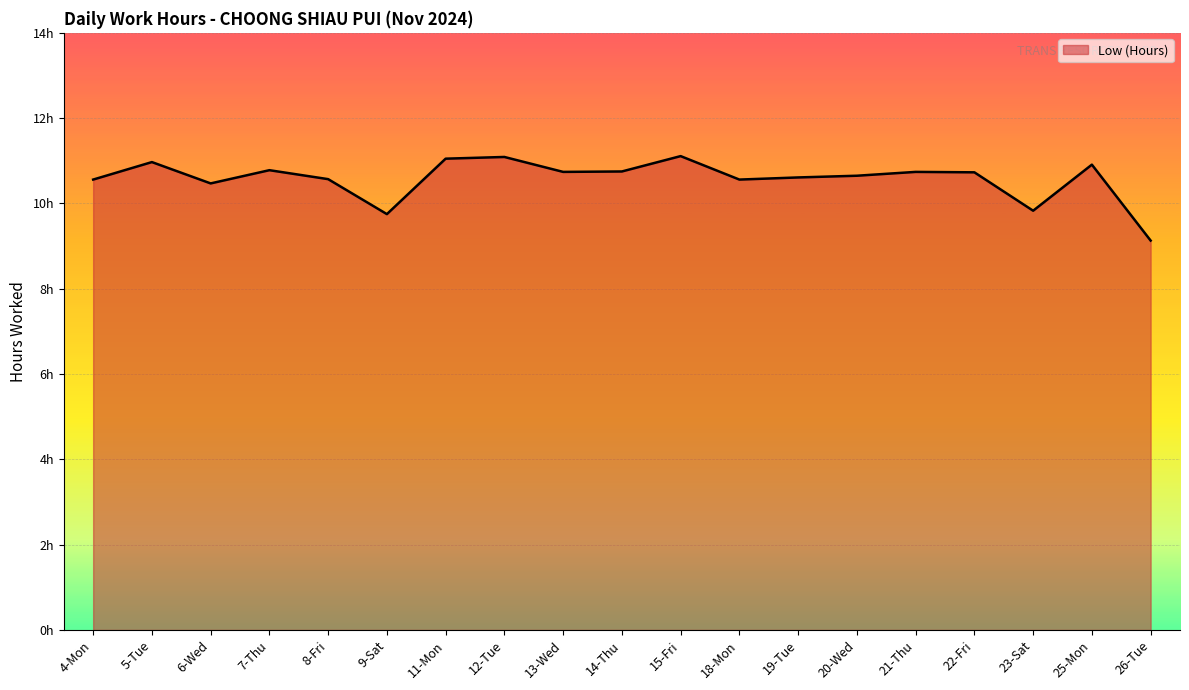

The value at 12-Tue is 11.1. True or false?

True